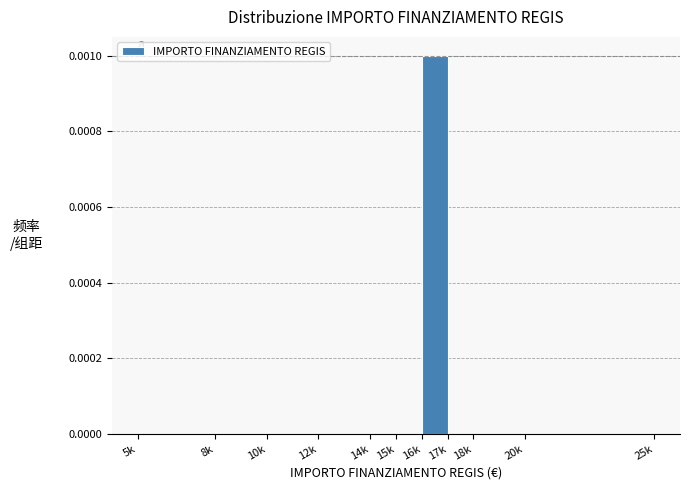

The chart shows a value of 0.0 at 15k. True or false?

True